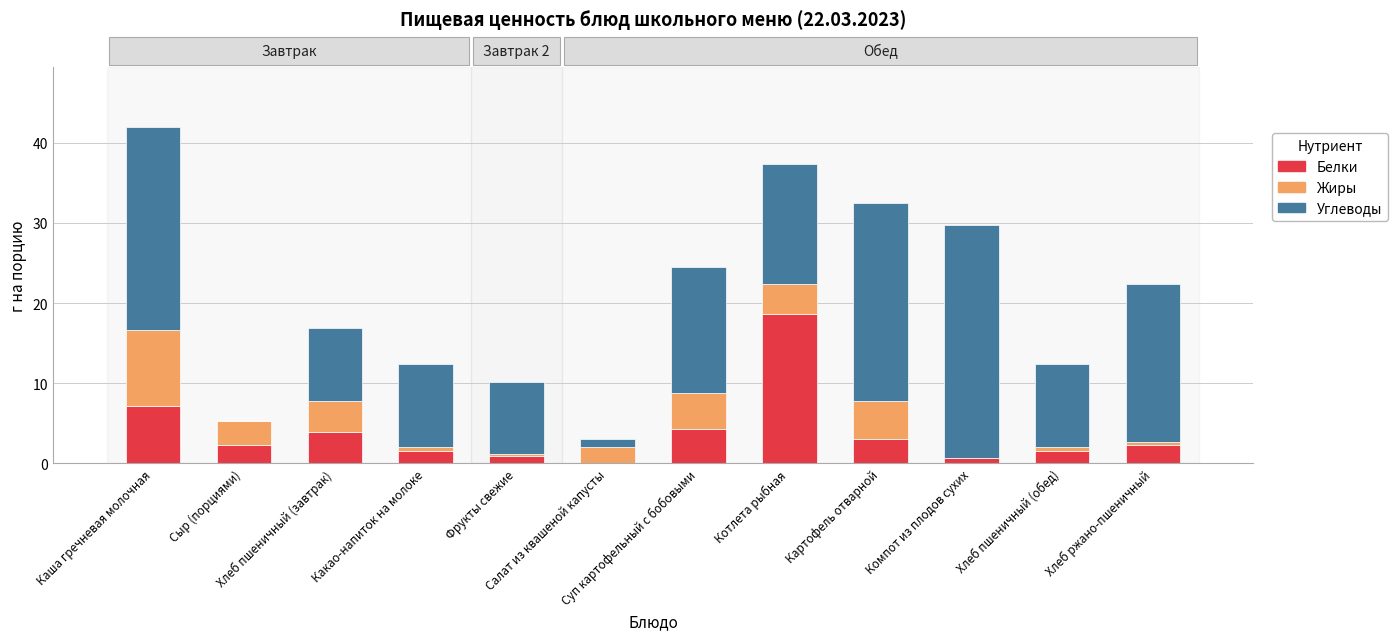

The Белки series shows 1.0 at Фрукты свежие. True or false?

True